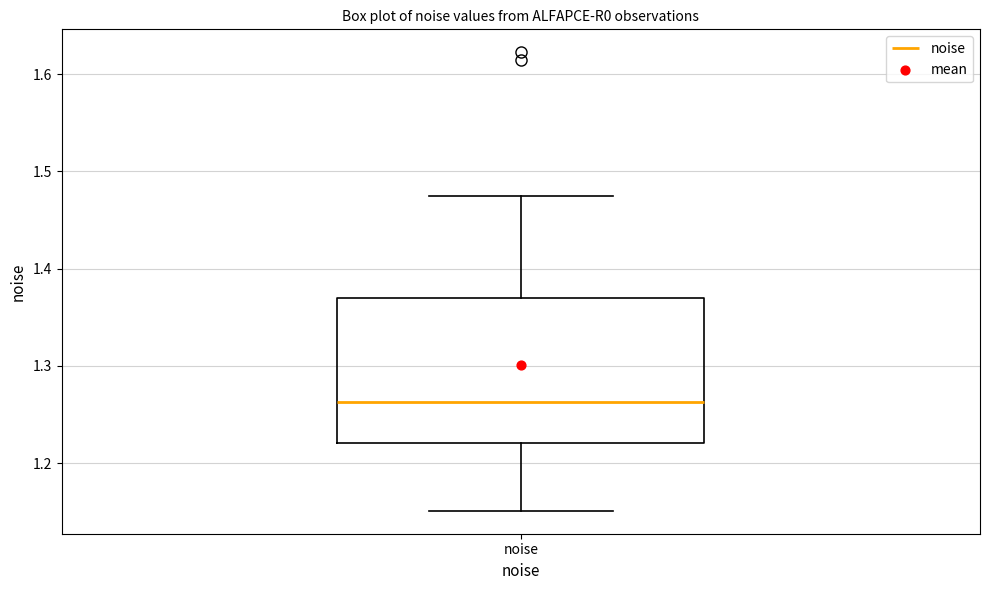

Where is the lower edge of the box for noise on the y-axis? The values are not printed on the chart, so give them approximately, as read against the axis.

1.22